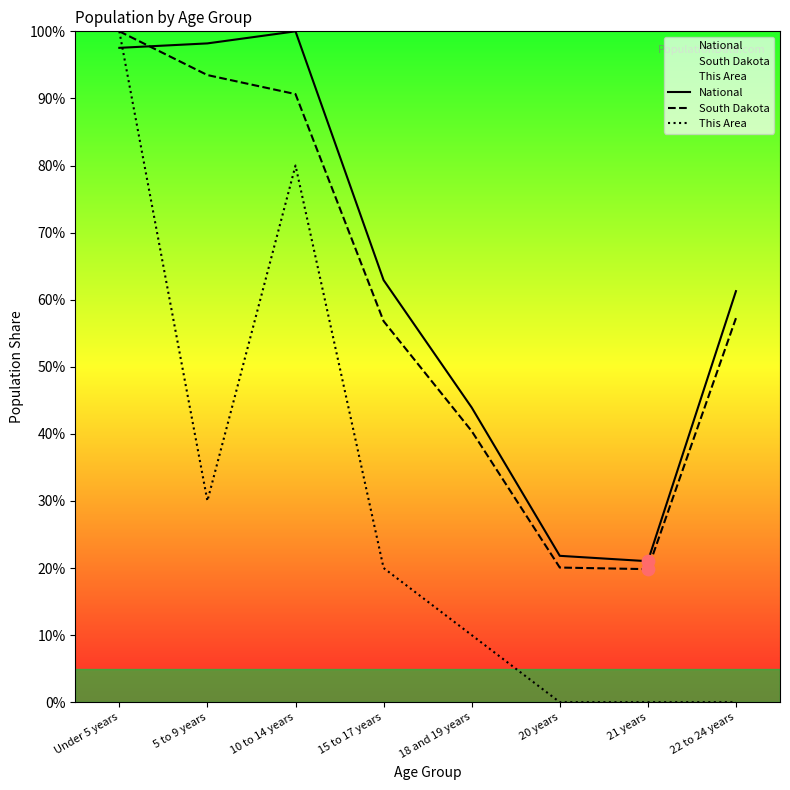

What are all the series names shown in the legend?

National, South Dakota, This Area